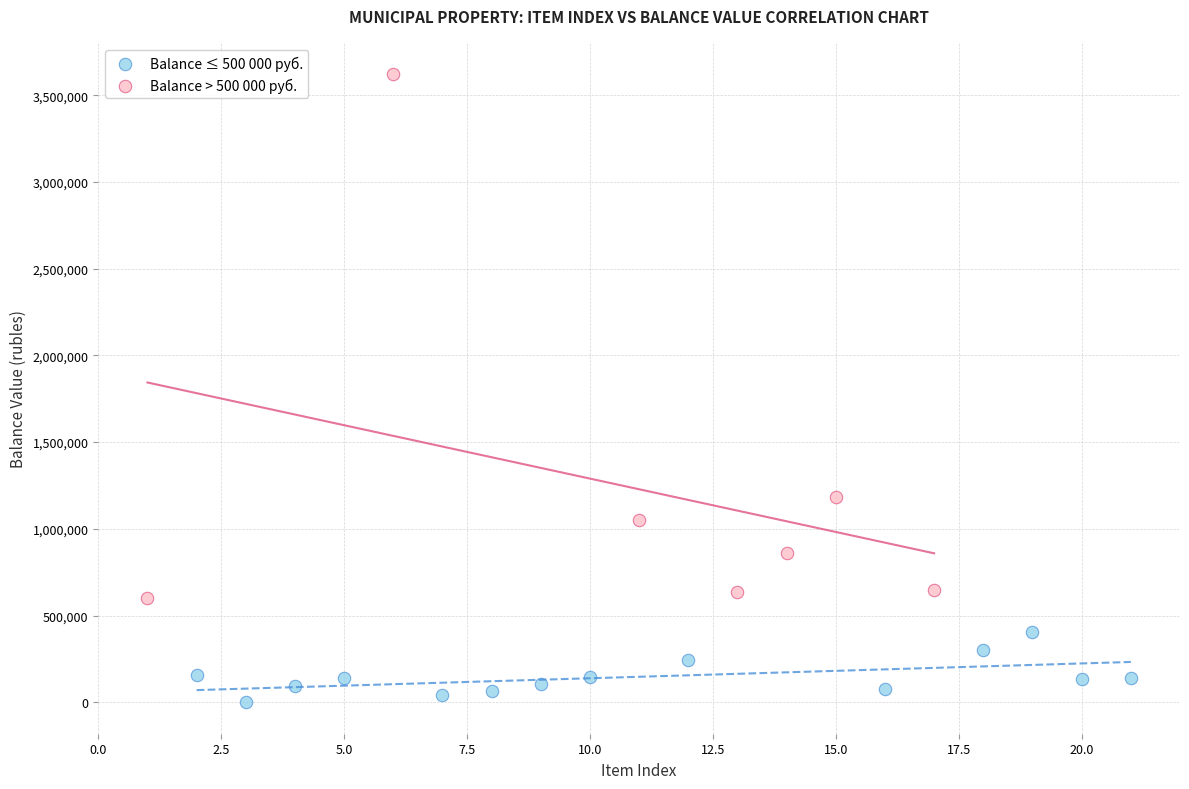

Which series reaches the minimum Y coordinate?

Balance ≤ 500 000 руб.